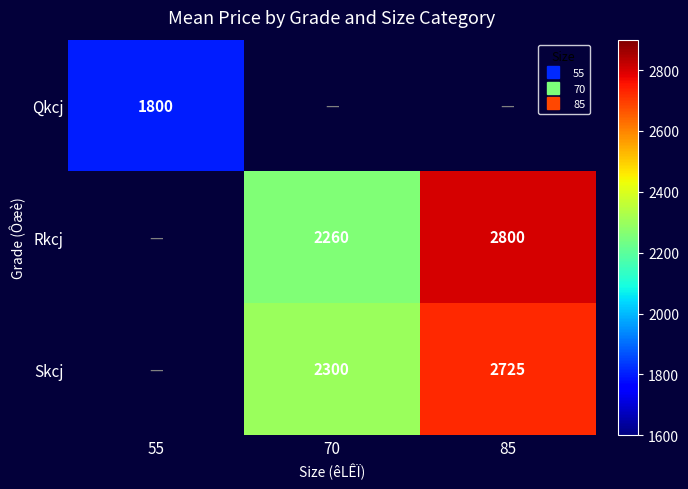

What is the difference between the maximum and second lowest values in the Skcj series?

425